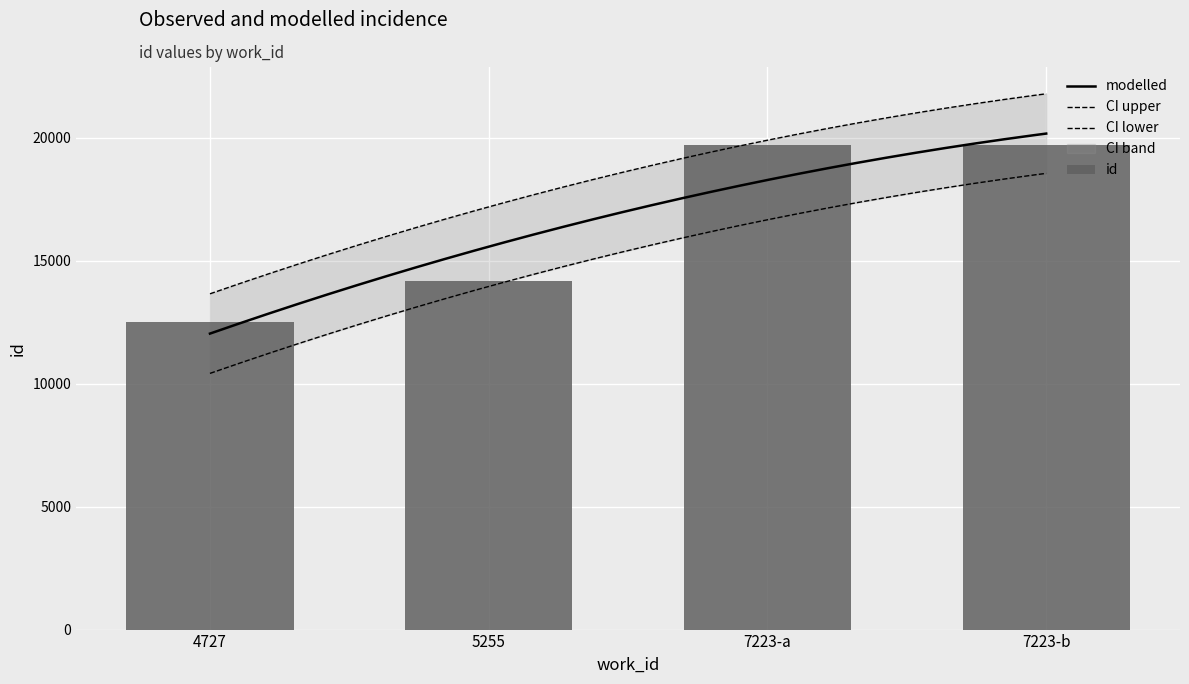

Reading left to right, list all the values displayed in this chart.

4727=12507	5255=14156	7223-a=19696	7223-b=19697